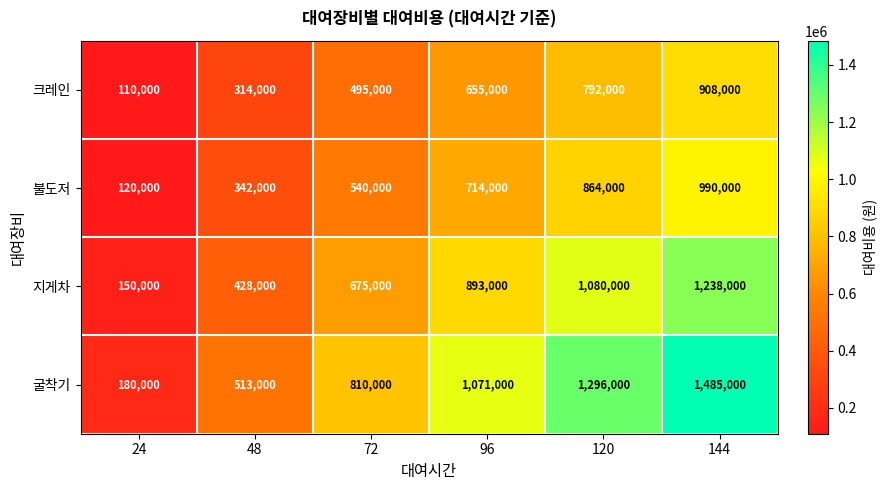

At which category is the sum across all series the highest?

144